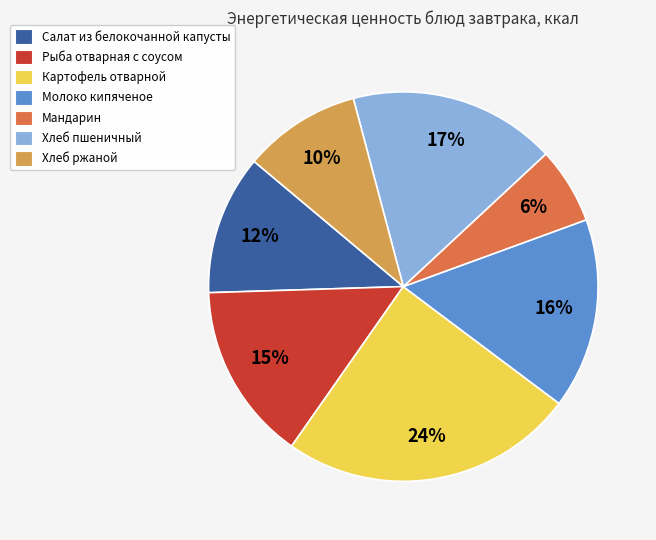

To the nearest percent, what is the average slice percentage?

14%